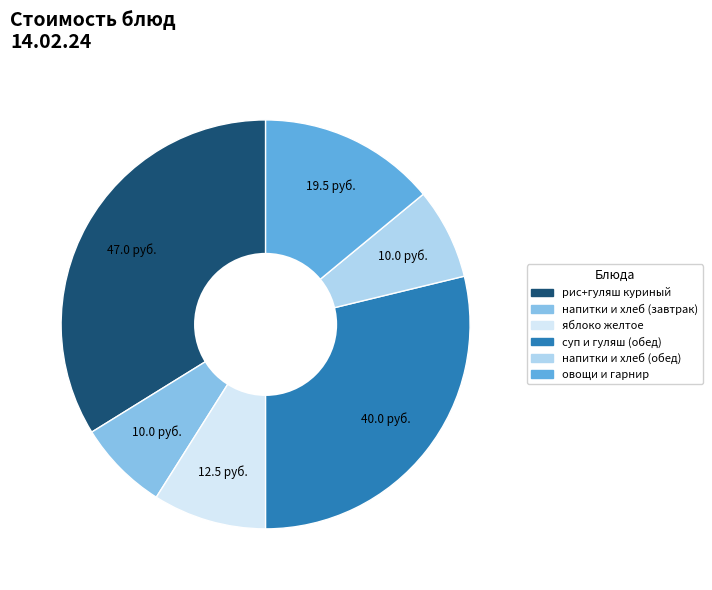

Does any single category account for the majority?

No